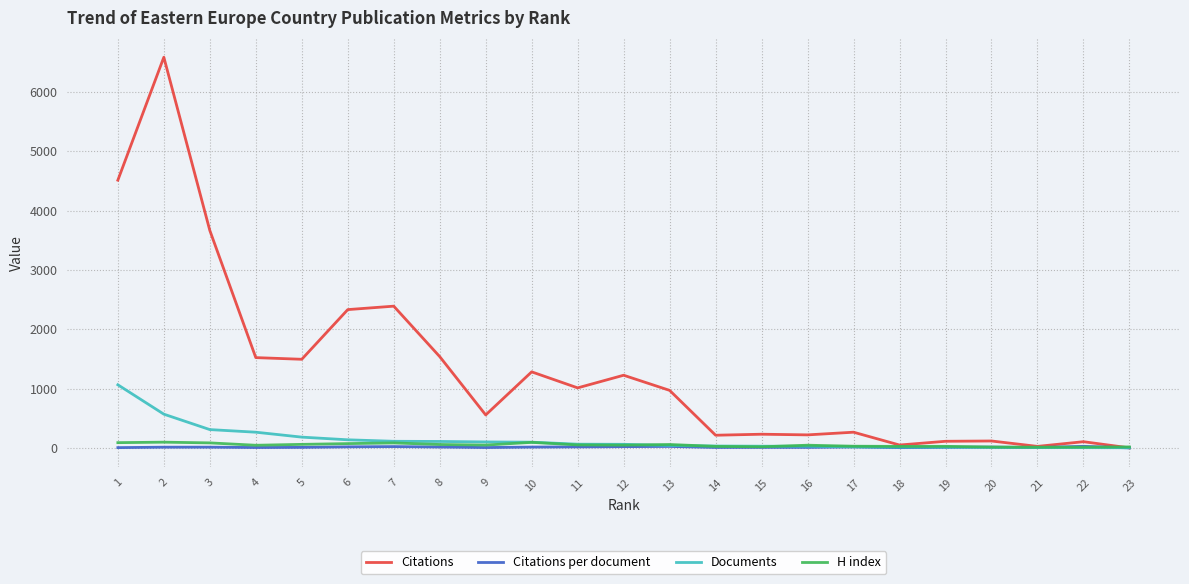

What is the greatest value displayed?

6583.0